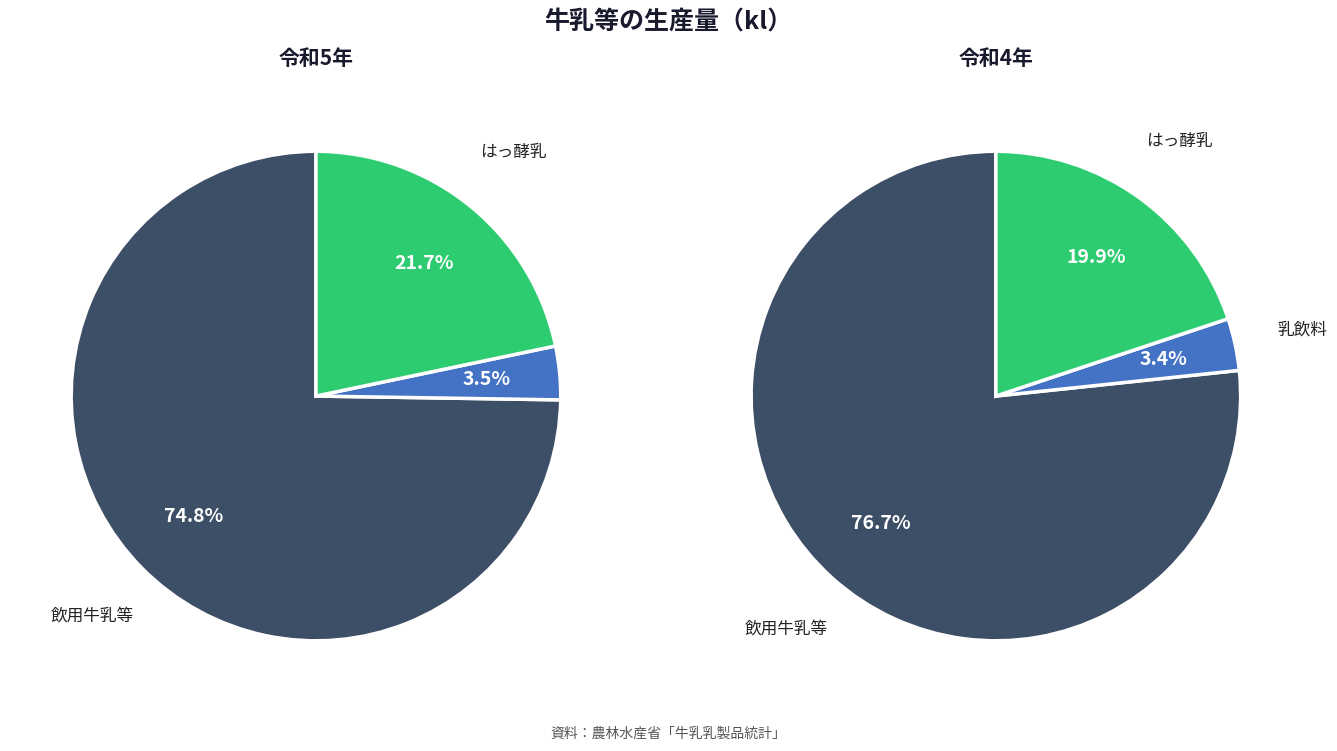

Rank the series by their maximum value, from highest to lowest.

飲用牛乳等, はっ酵乳, 乳飲料